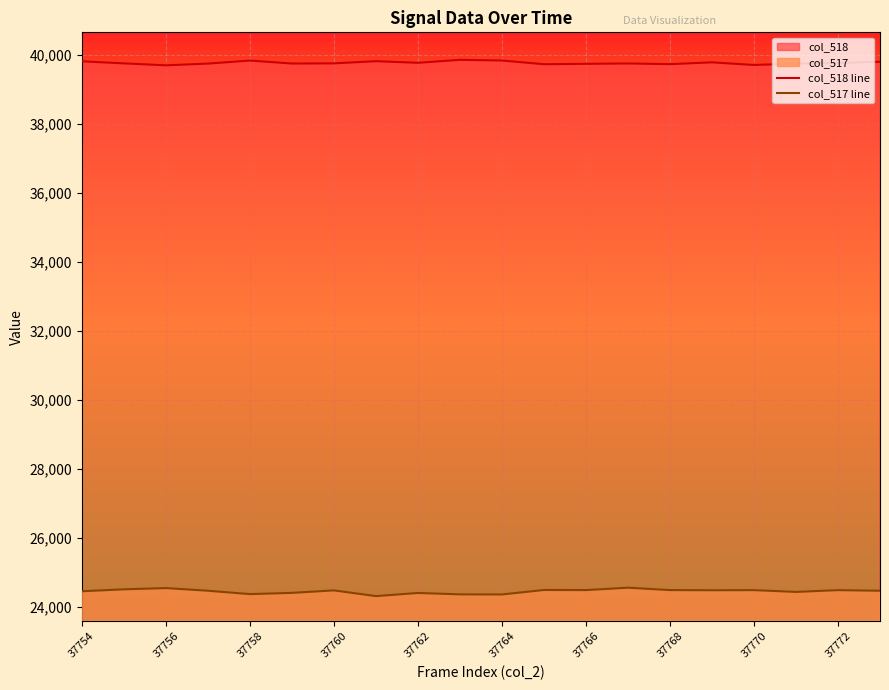

True or false: col_517 line has a value of 13323 at 37770.

False